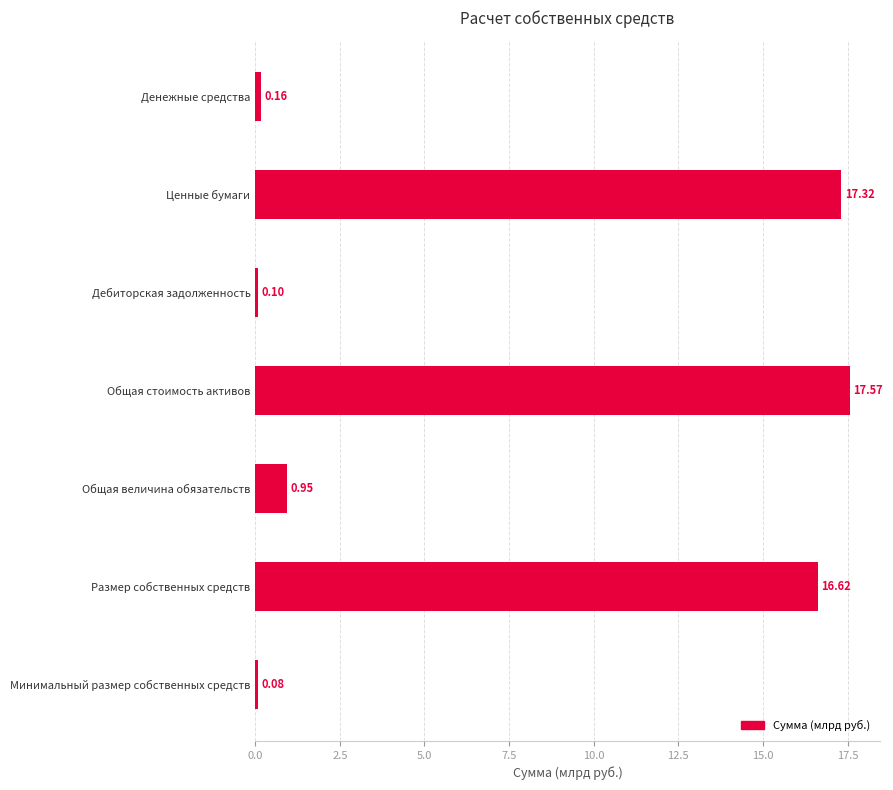

What is the change in value from Денежные средства to Общая стоимость активов?

+17.4